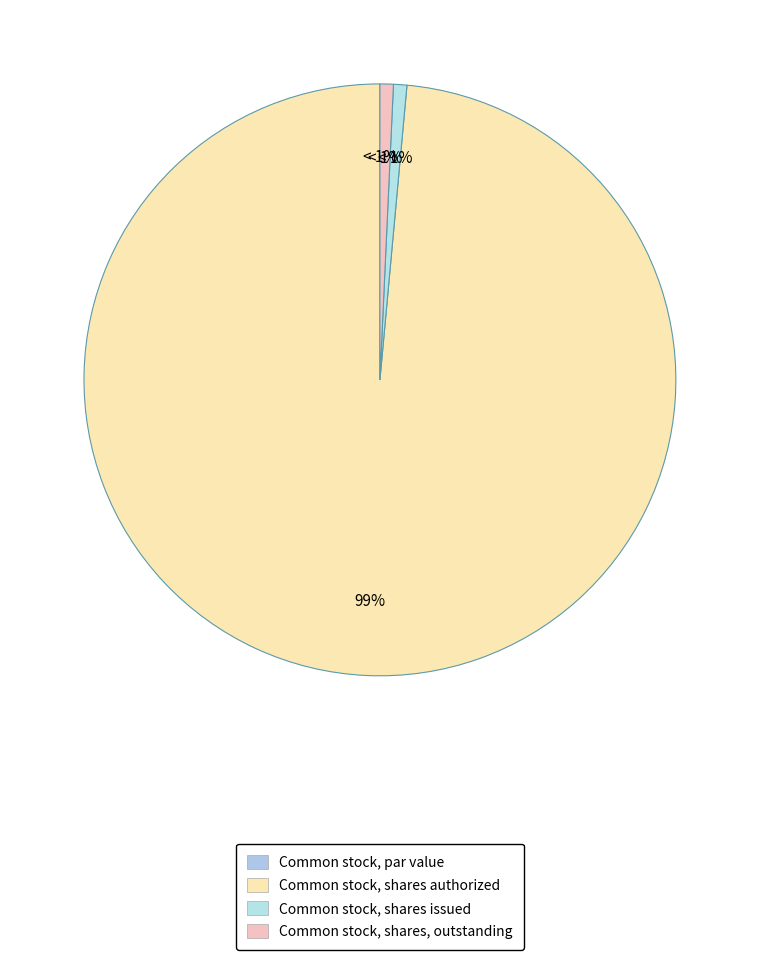

Is it true that Common stock, shares issued is 1% of the pie?

True